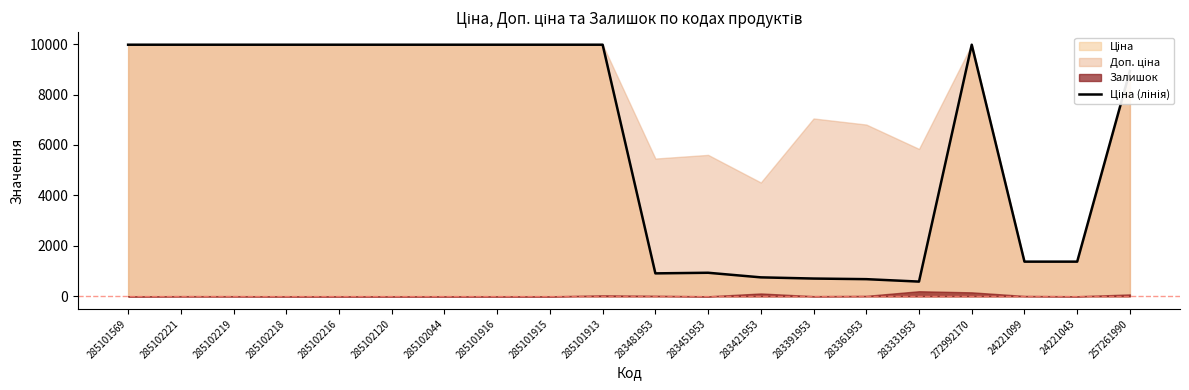

What position from the right is 285101916?

13